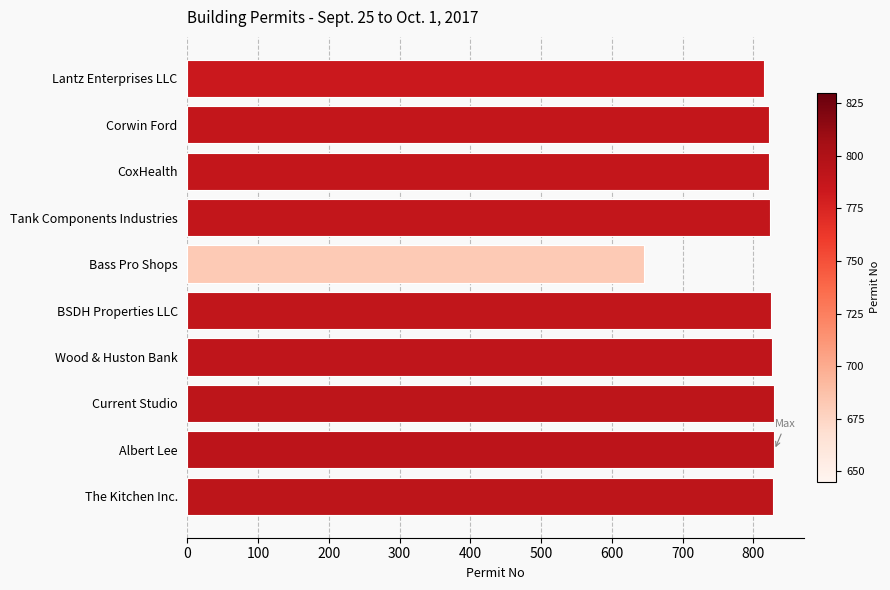

How many distinct data groups are displayed?

1